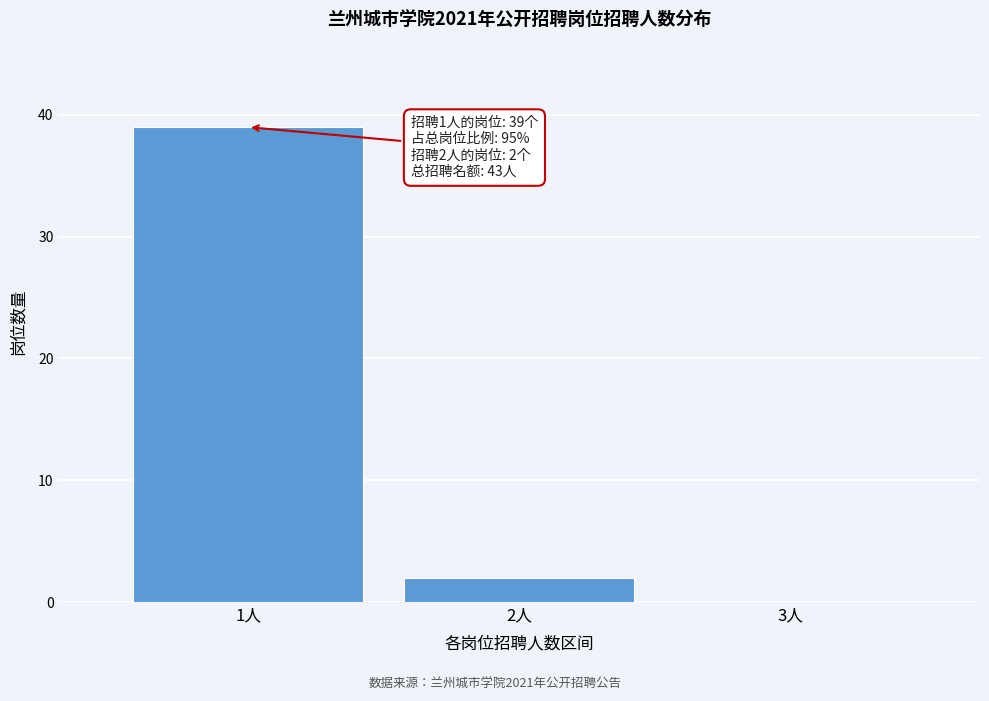

Over which range of the x-axis is the bar tallest?

0.5 to 1.5